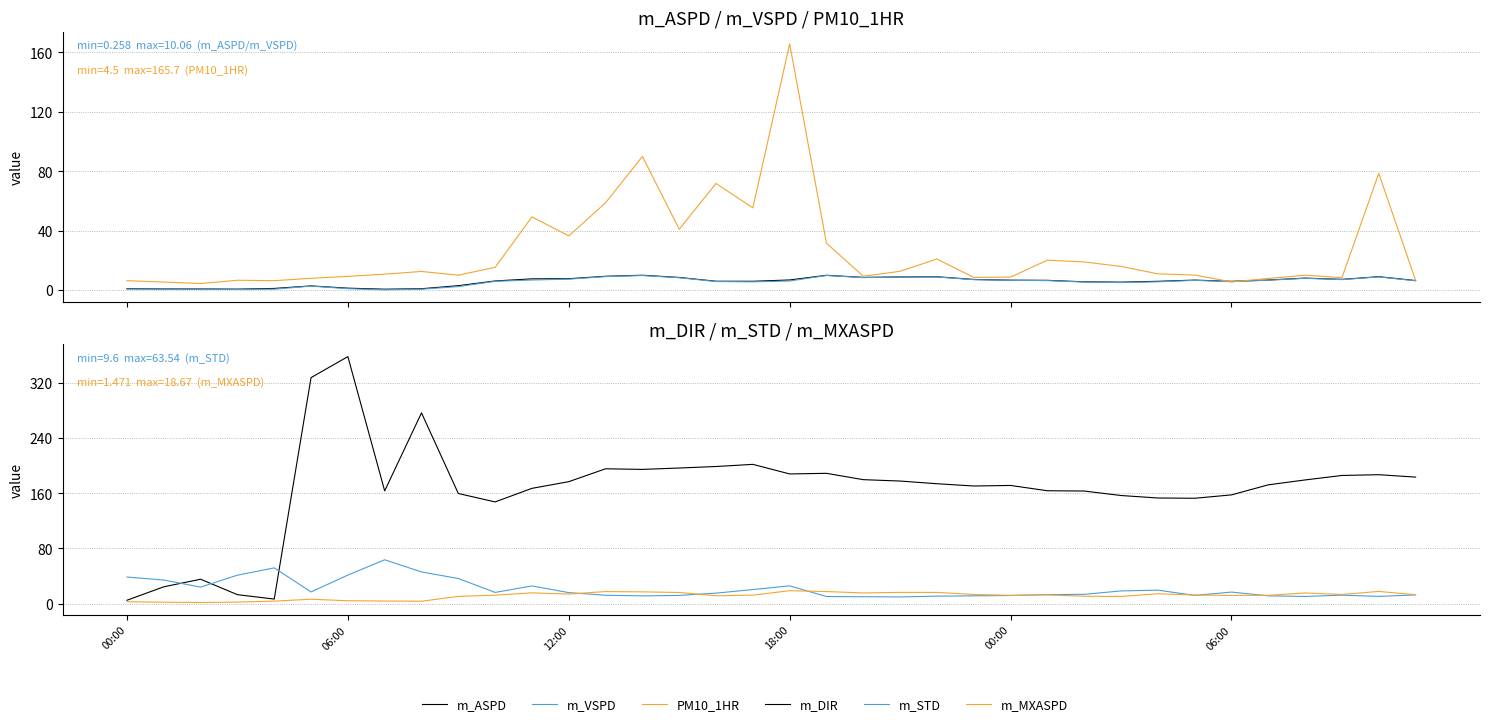

How many lines are shown in the chart?

6